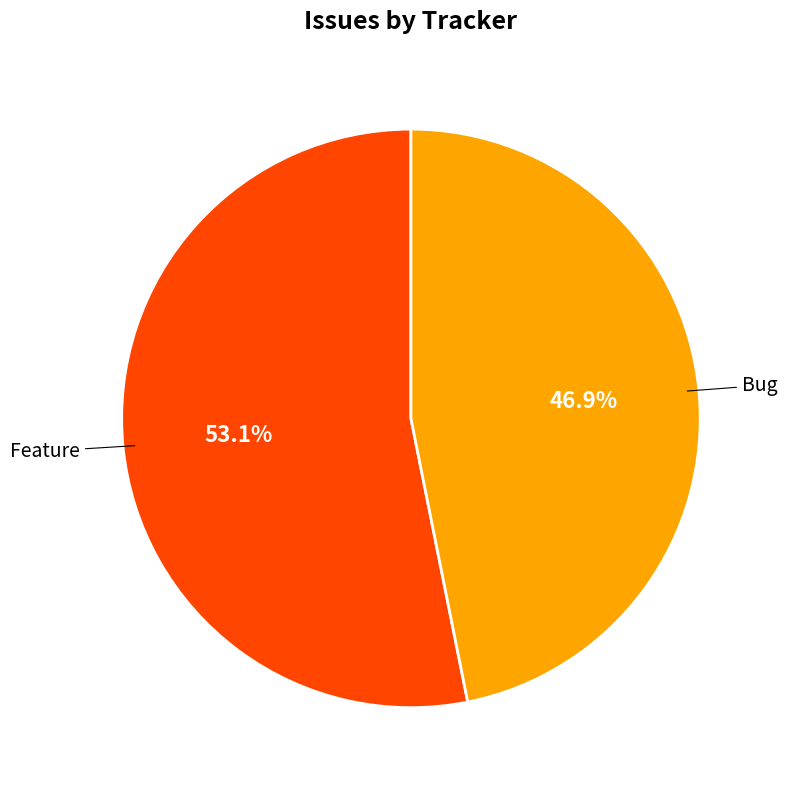

Rank the categories by value from highest to lowest.

Feature, Bug